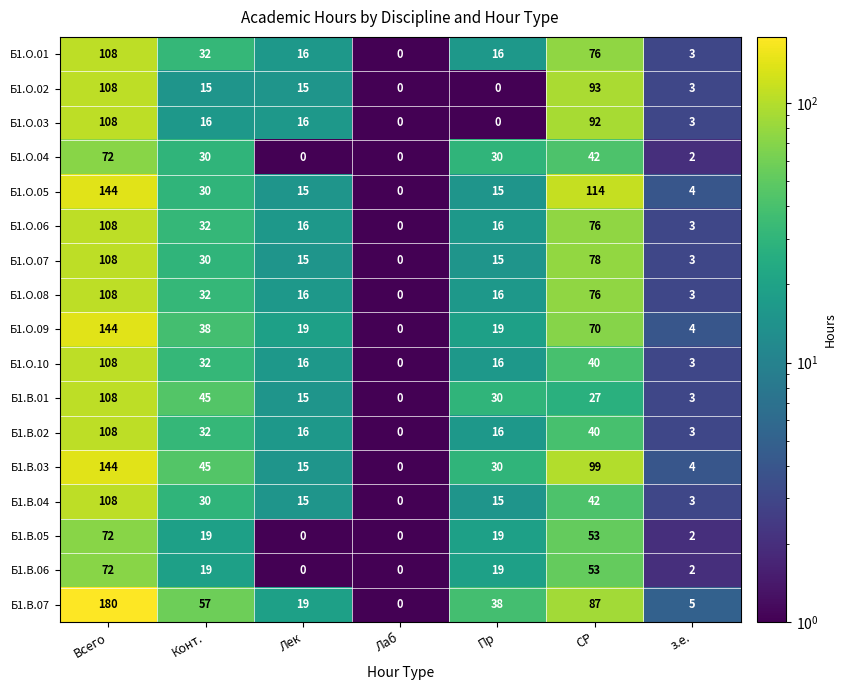

Is the value of Б1.В.07 at Всего greater than the value of Б1.О.01 at Всего?

Yes